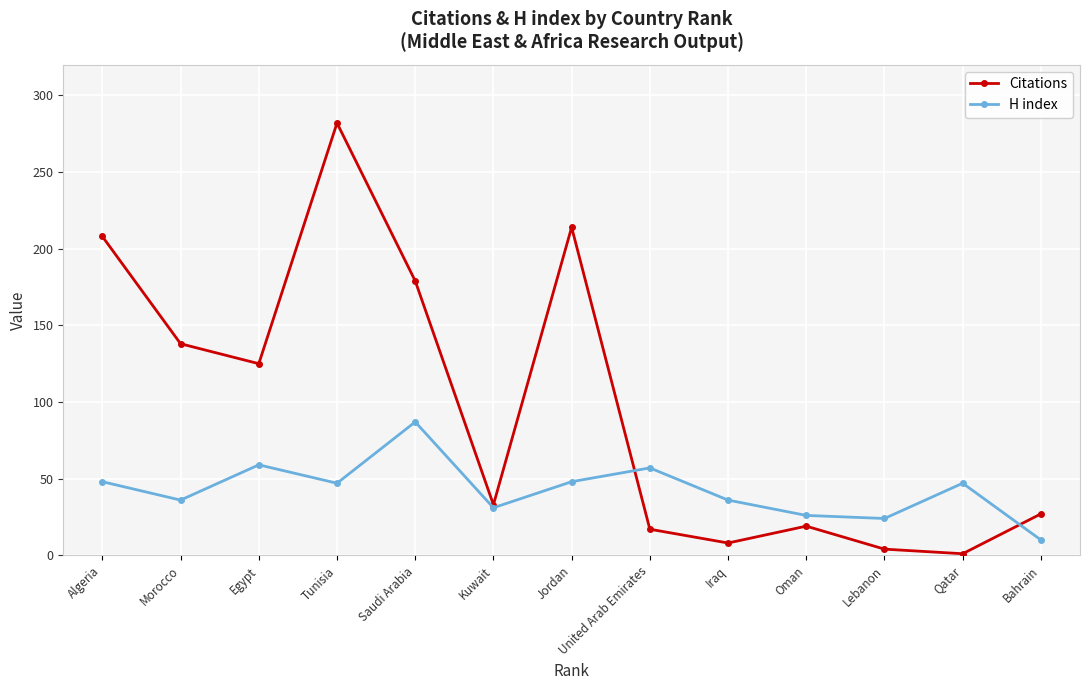

Rank the series by their maximum value, from lowest to highest.

H index, Citations